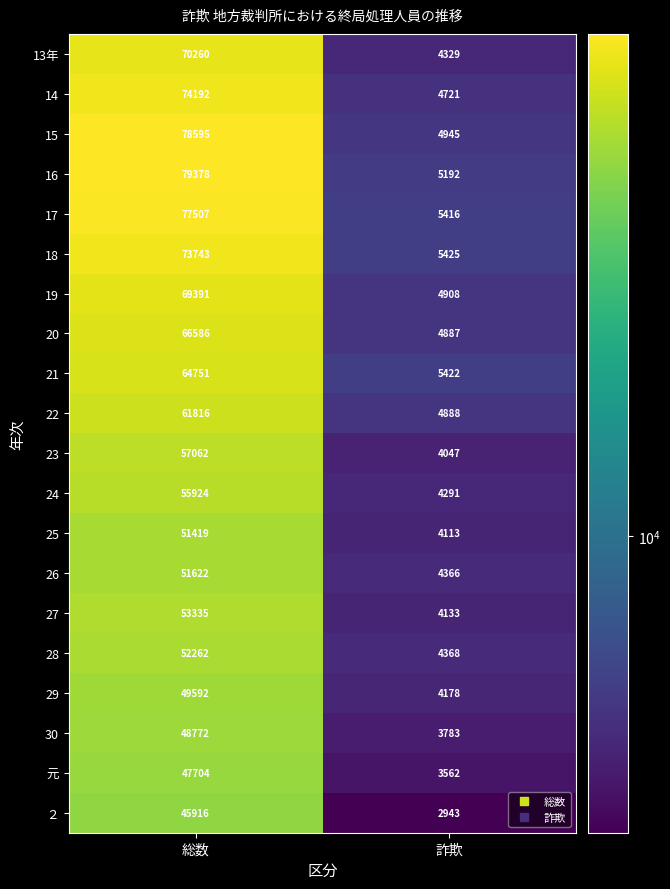

Read the 元 value at 詐欺.

3562